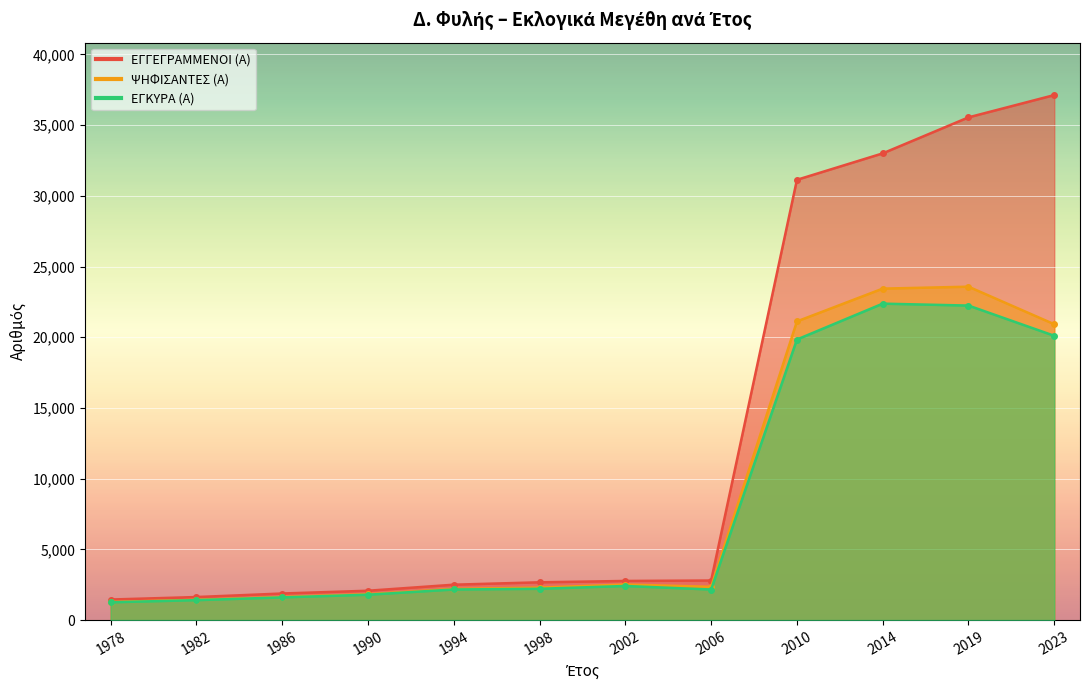

Between 1998 and 2002, which series saw the biggest shift?

ΨΗΦΙΣΑΝΤΕΣ (Α)